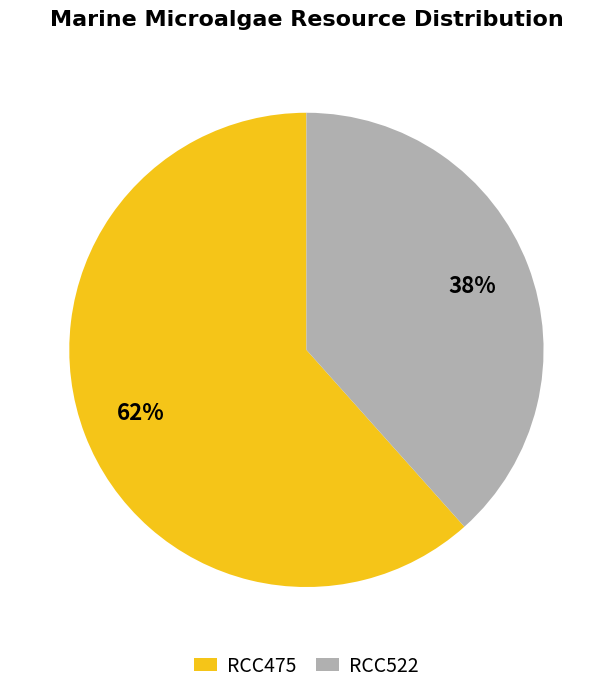

Is there a majority slice in this chart?

Yes